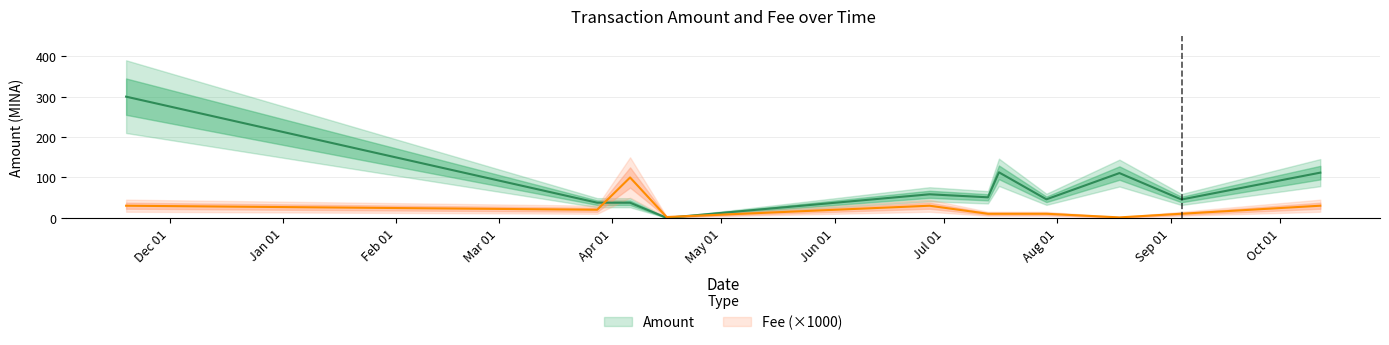

Reading left to right, extract all data points from this chart.

Amount: 2021-11-19=300.3	2022-03-28=37.5	2022-04-06=37.4	2022-04-16=0.0	2022-06-27=58.3	2022-07-13=50.9	2022-07-16=112.8	2022-07-29=45.9	2022-08-18=110.9	2022-09-04=45.4	2022-10-12=112.0
Fee: 2021-11-19=30.0	2022-03-28=20.0	2022-04-06=100.0	2022-04-16=2.0	2022-06-27=30.0	2022-07-13=10.0	2022-07-16=10.0	2022-07-29=10.0	2022-08-18=1.1	2022-09-04=10.1	2022-10-12=30.0